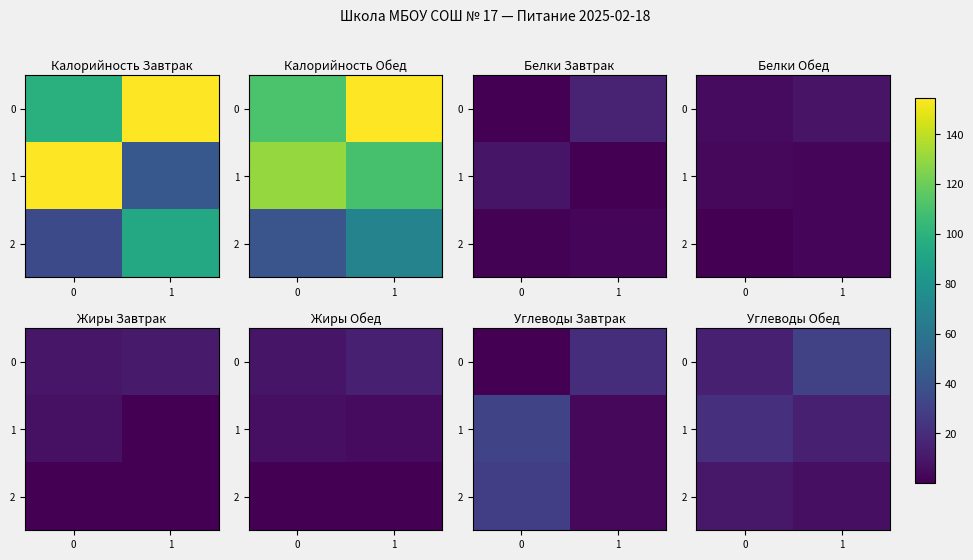

Between 1 and 0, which is larger?

1